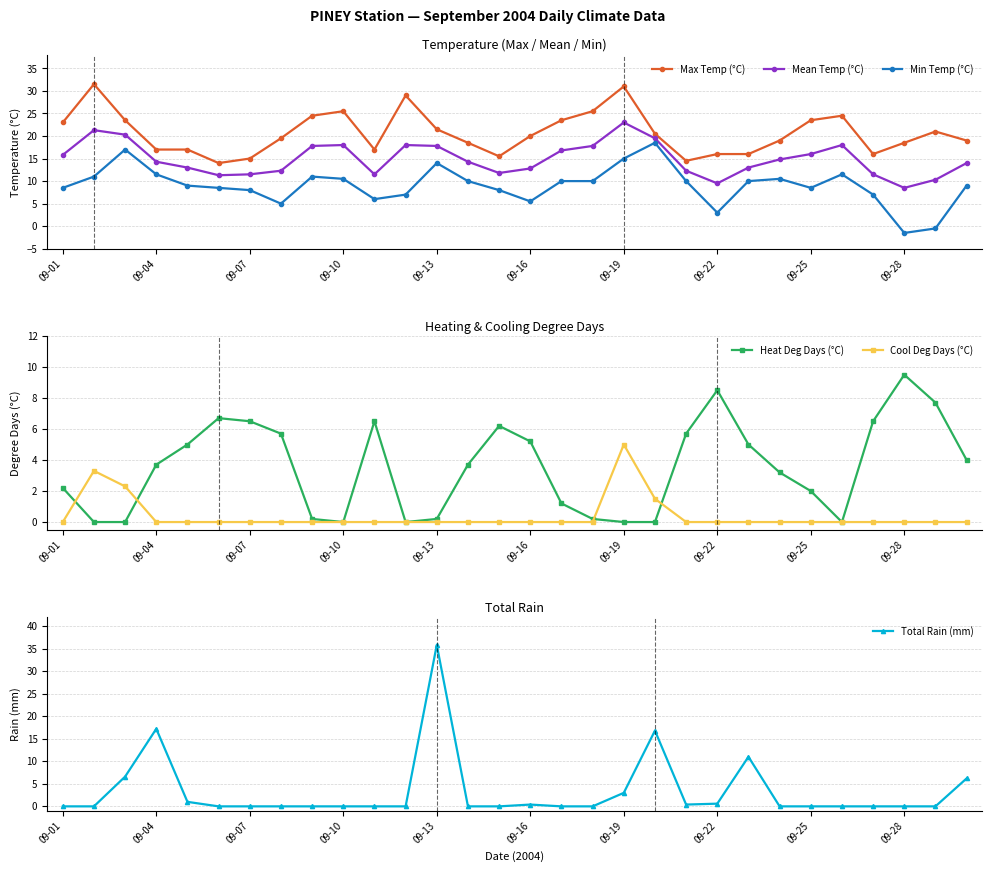

True or false: Heat Deg Days (°C) has more than 1 interior local peaks.

True